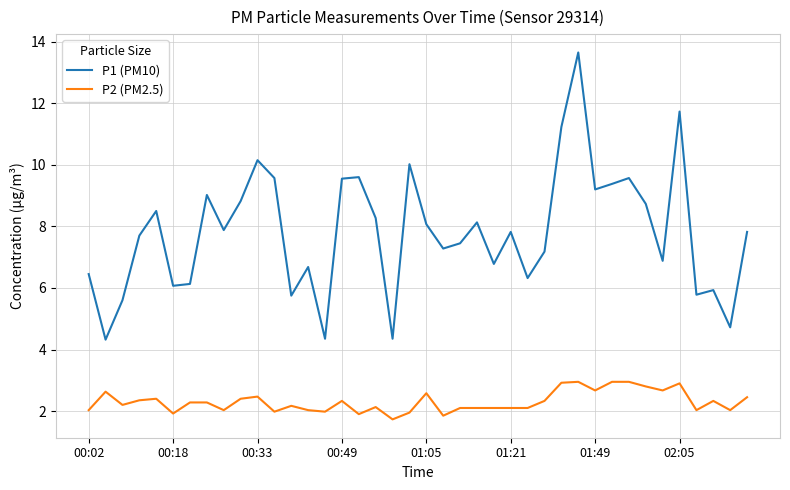

Which series has the largest total across all categories?

P1 (PM10)